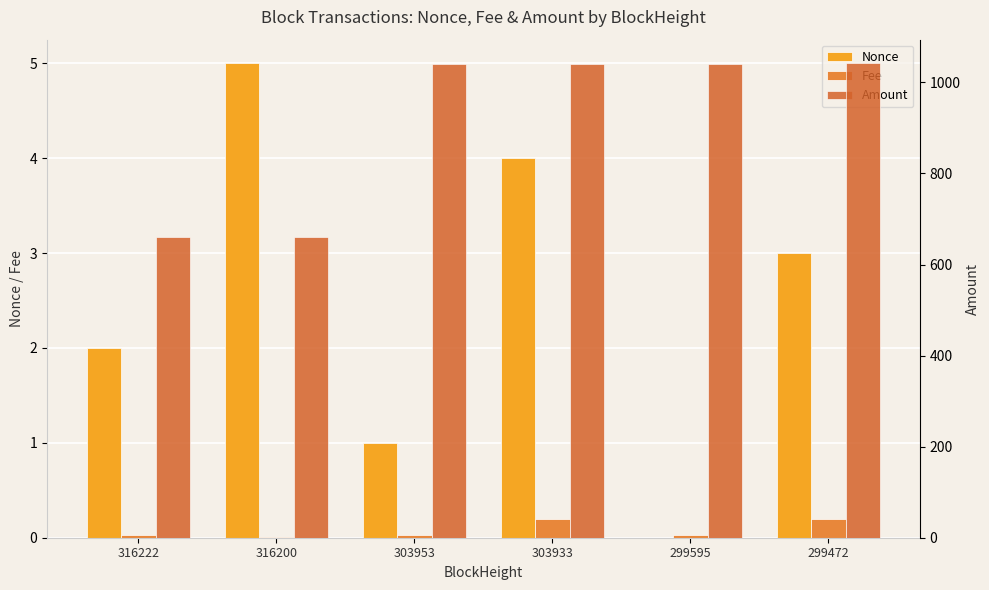

At how many categories does at least one series exceed 287?

6